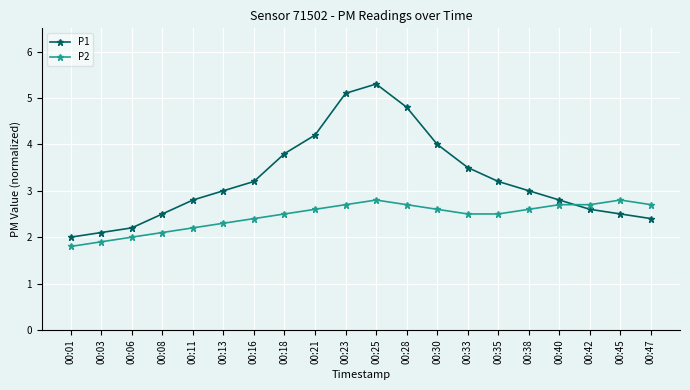

Rank the series by their maximum value, from lowest to highest.

P2, P1